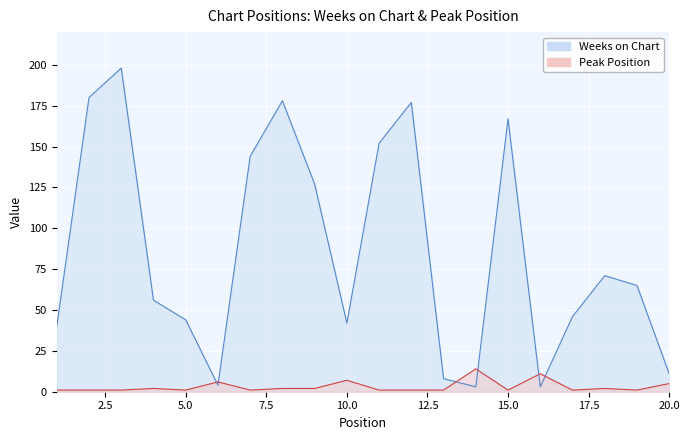

Rank the series by their maximum value, from lowest to highest.

Peak Position, Weeks on Chart